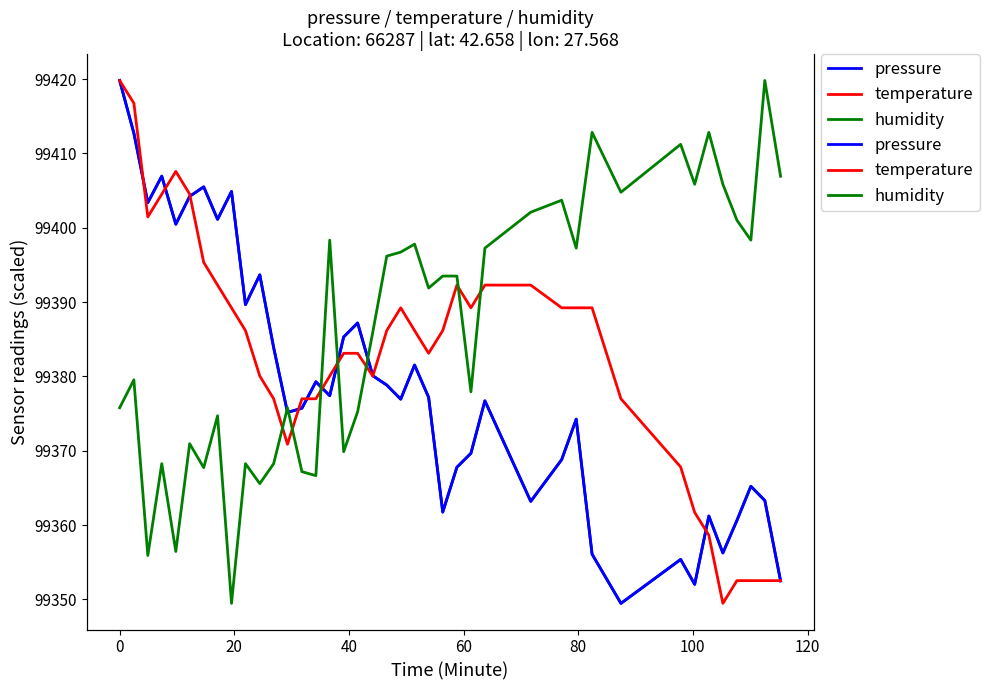

Is it true that pressure equals 129372.9 at 30?

False